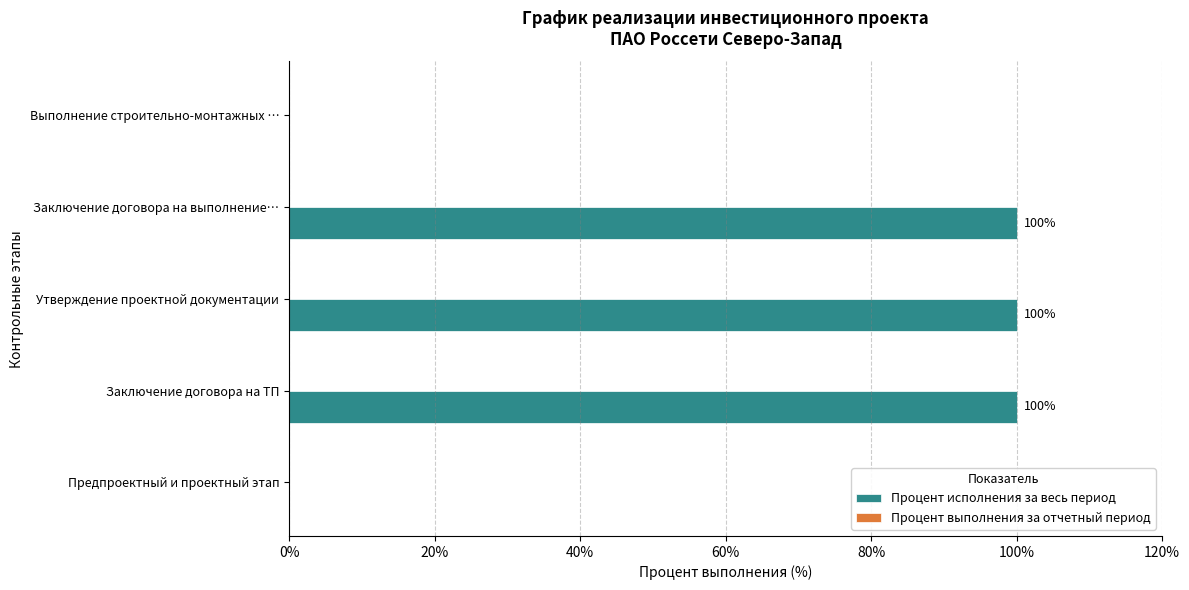

What is the maximum value shown in the chart?

100